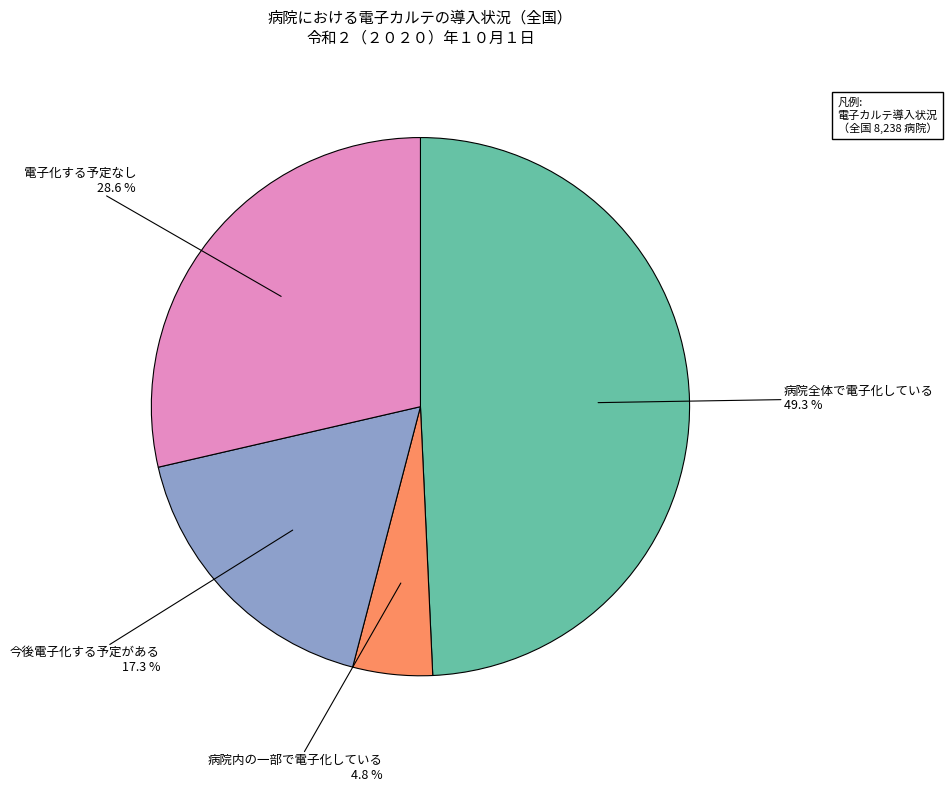

Is there a majority slice in this chart?

No